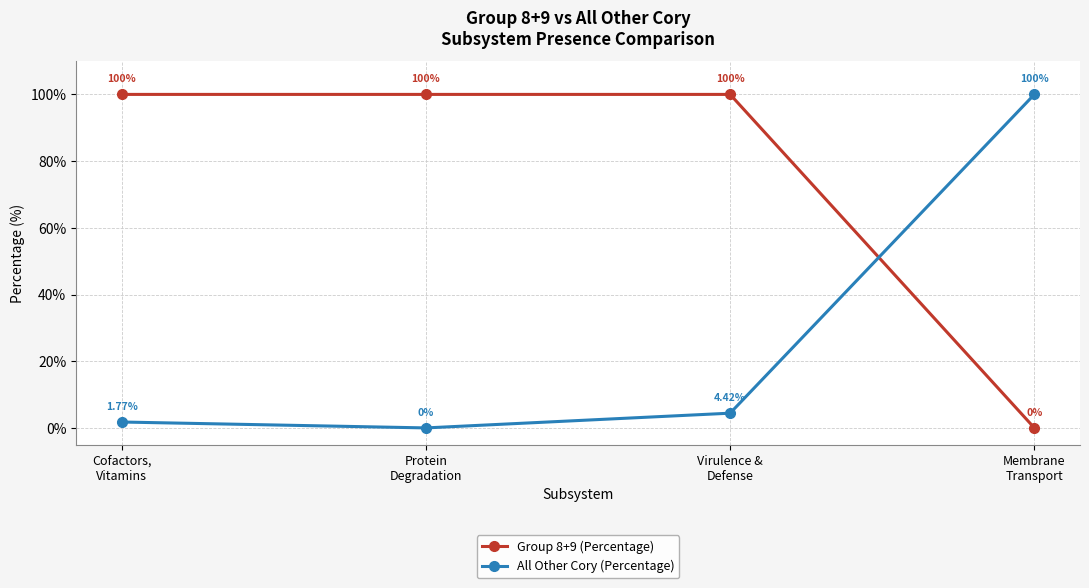

How many values in Group 8+9 (Percentage) are above zero?

3